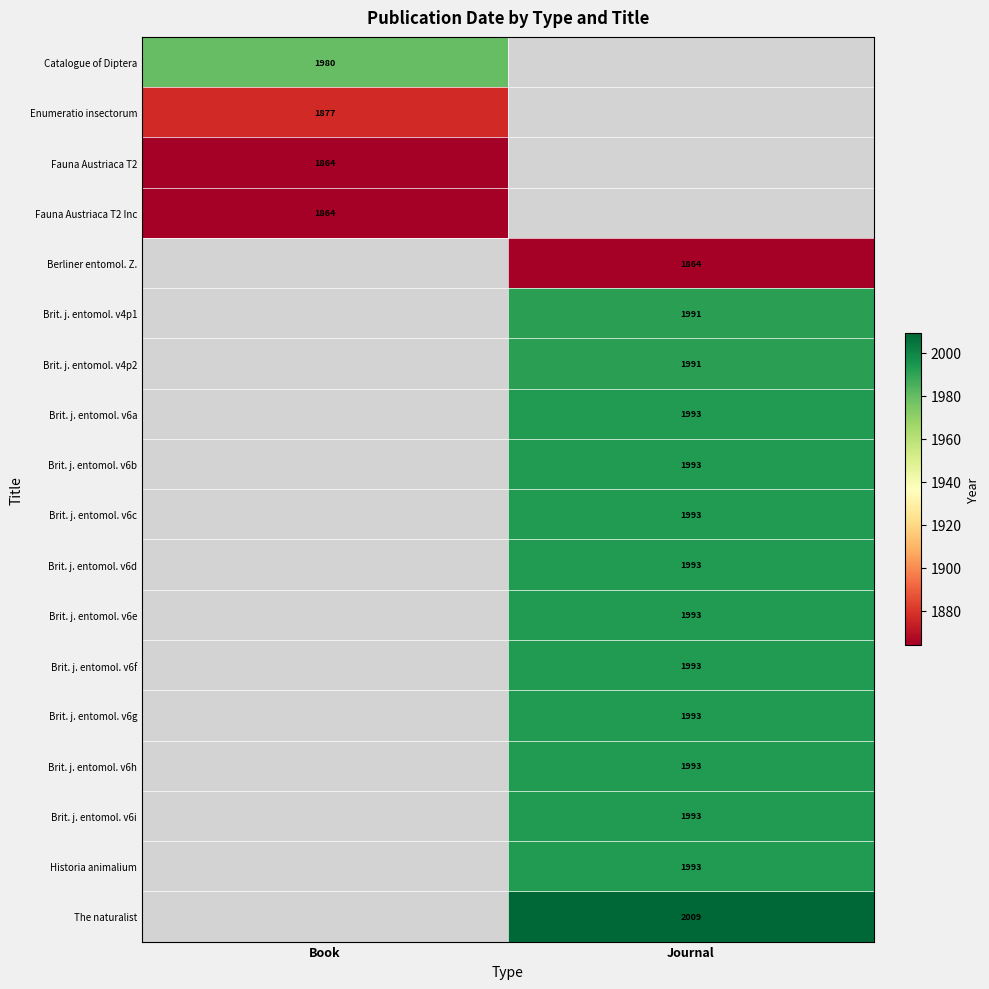

What is the difference between the highest and lowest values at Book?

116.0